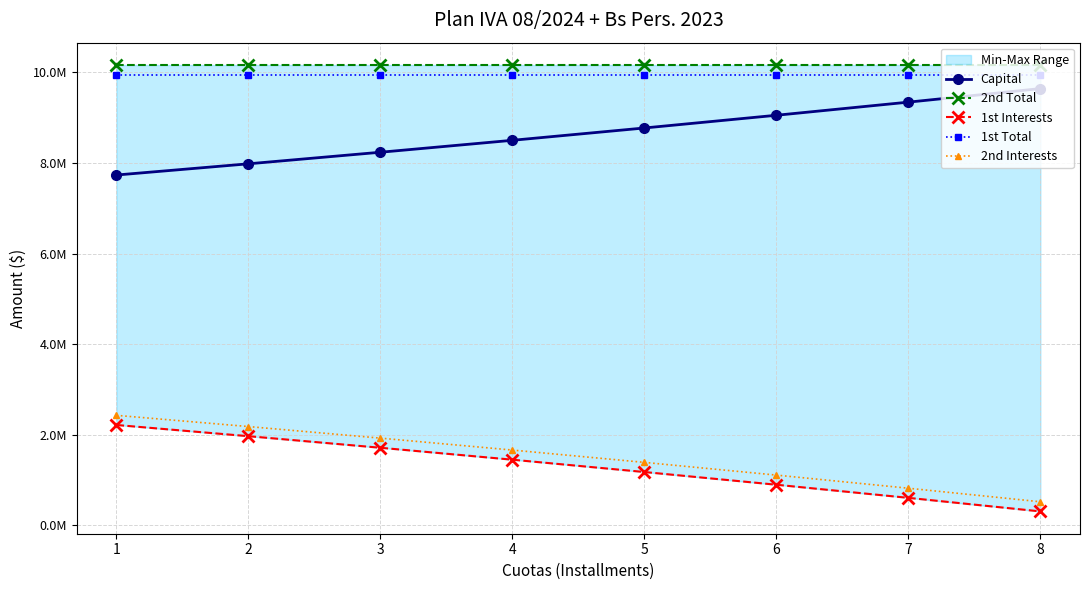

What is the average value of the 1st Total series?

9952651.8